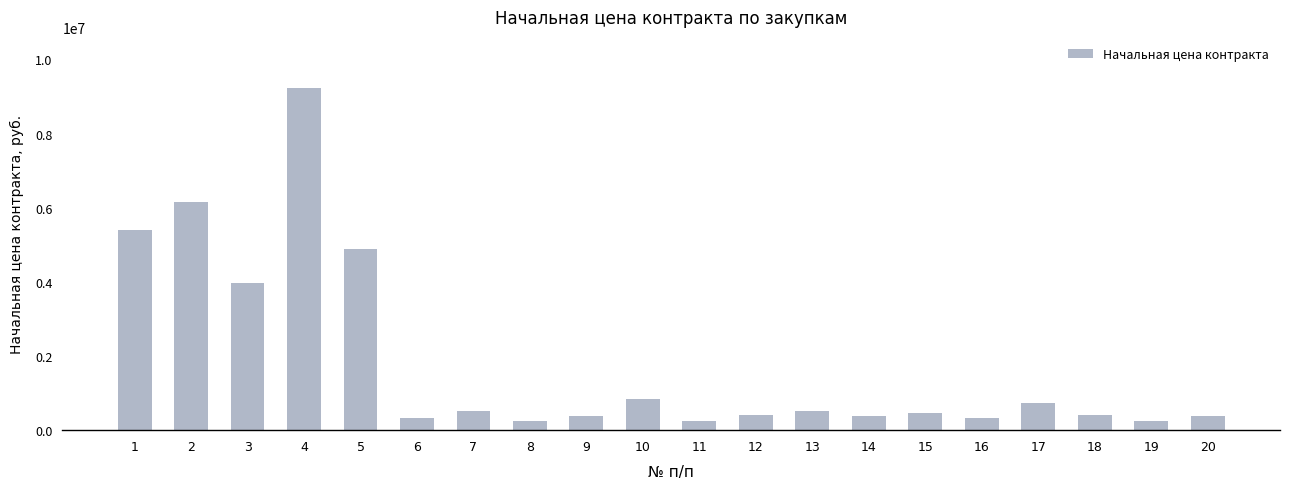

What is the value of the 20th bar from the left?

392466